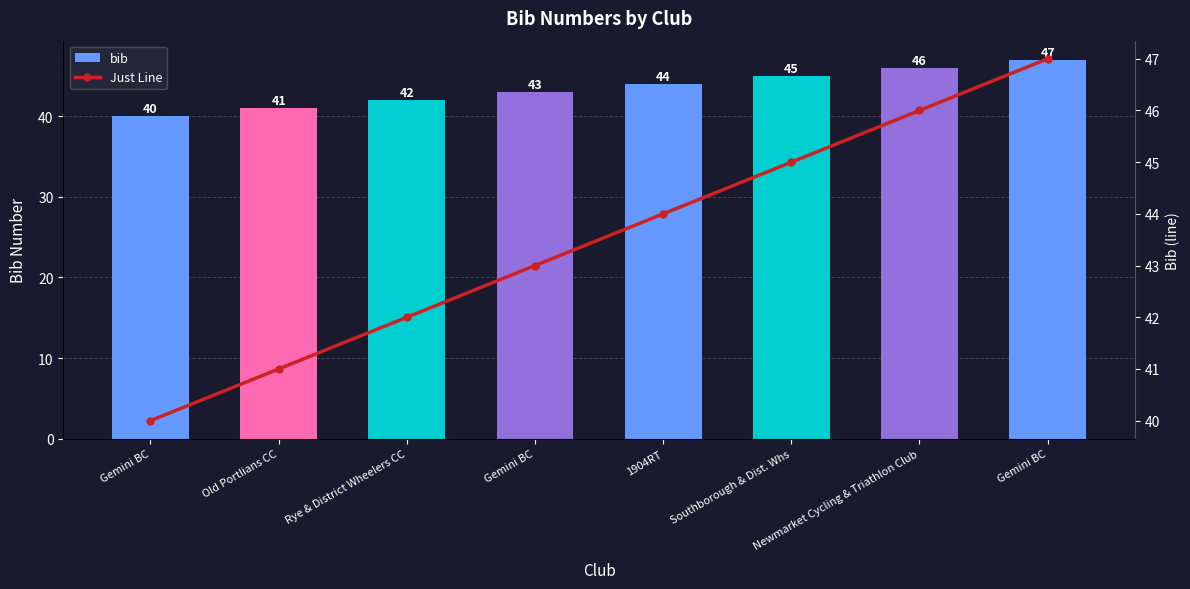

What is the value of the Just Line bar at the 7th from the left?

46